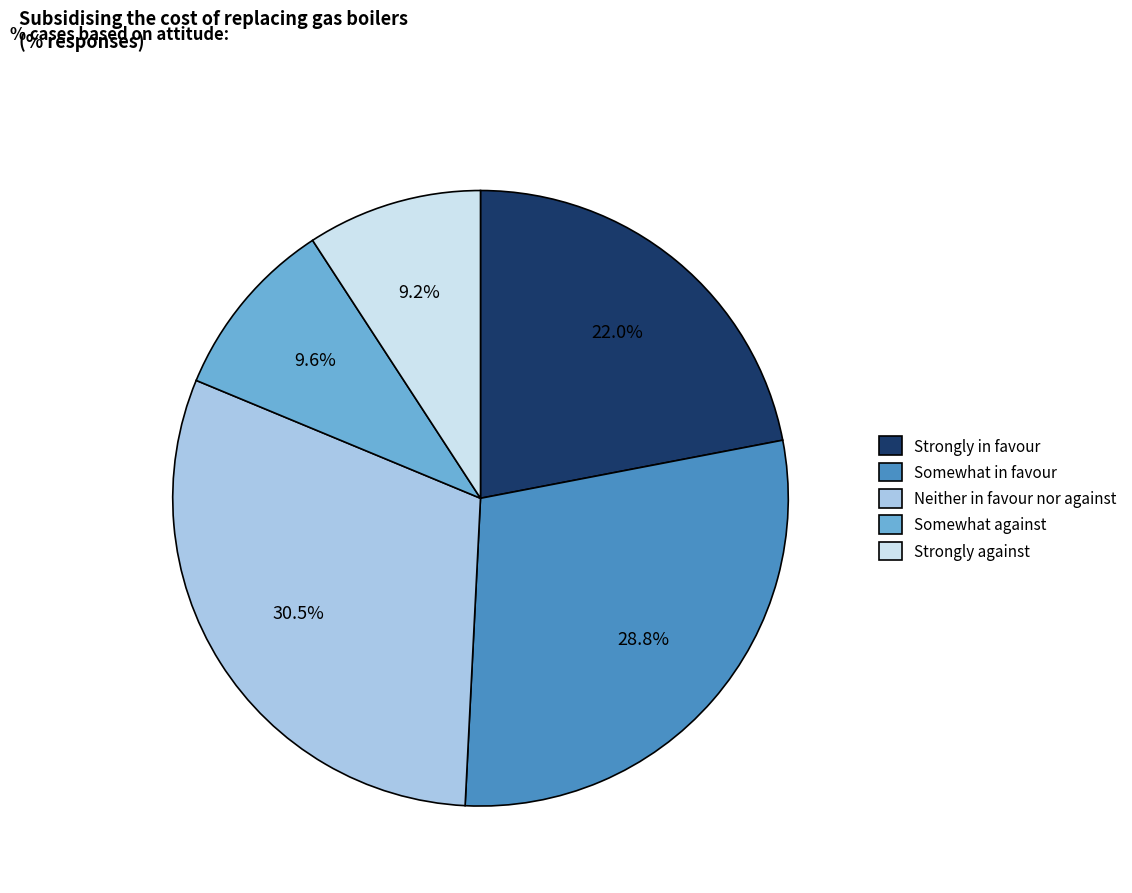

Which category has the biggest portion of the pie?

Neither in favour nor against